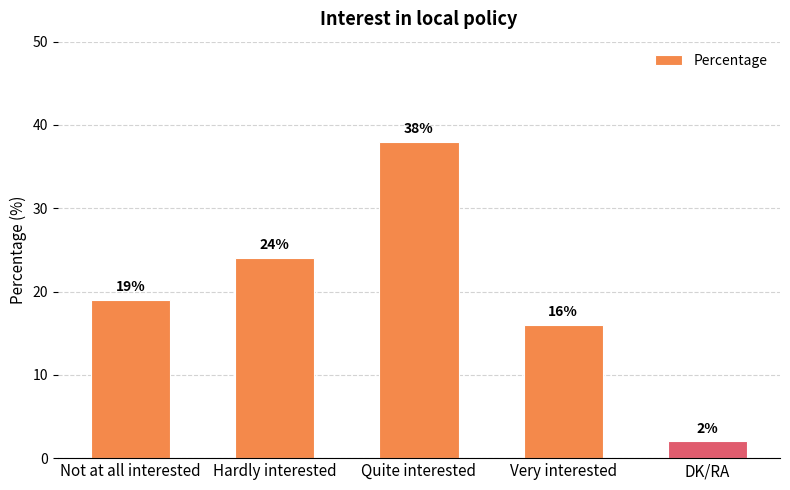

Reading left to right, list all the values displayed in this chart.

Not at all interested=19	Hardly interested=24	Quite interested=38	Very interested=16	DK/RA=2